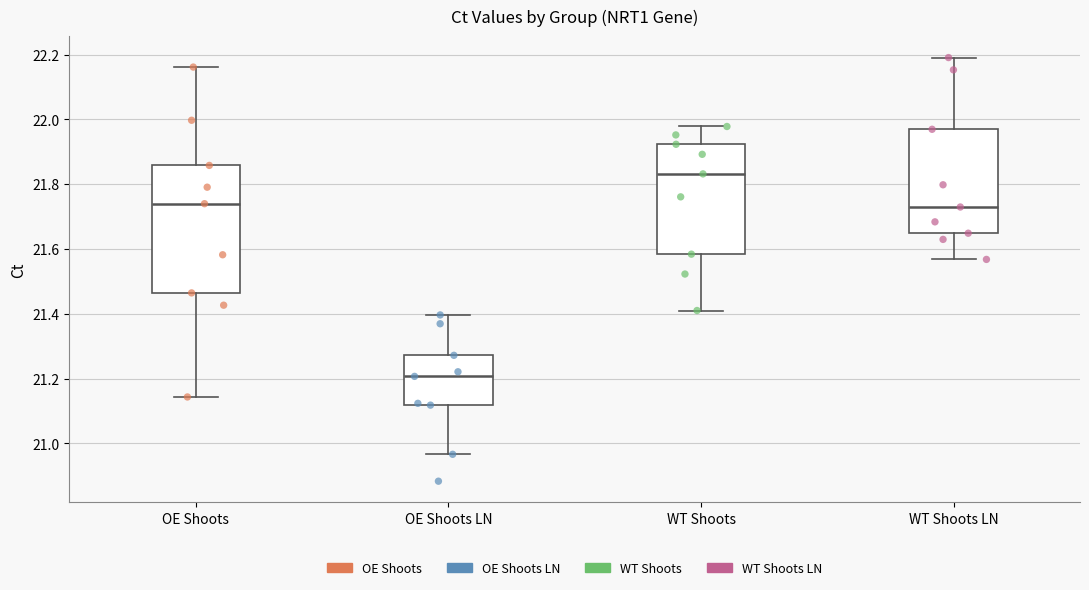

Reading left to right, read every box against the y-axis: the position of its median line, the range the box covers, and the ends of its whiskers. The values are not printed on the chart, so give them approximately, as read against the axis.

OE Shoots: median 21.74, box 21.46 to 21.86, whiskers 21.14 to 22.16
OE Shoots LN: median 21.20, box 21.12 to 21.28, whiskers 20.96 to 21.40
WT Shoots: median 21.84, box 21.58 to 21.92, whiskers 21.42 to 21.98
WT Shoots LN: median 21.72, box 21.64 to 21.96, whiskers 21.56 to 22.20